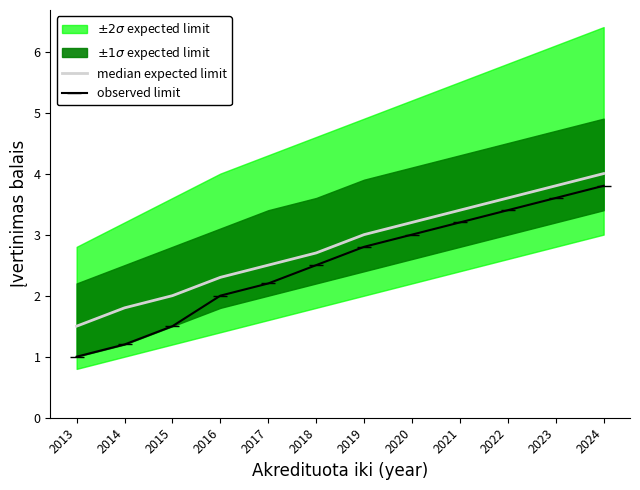

What is the ratio of the value at 2013 to the value at 2015?

0.8